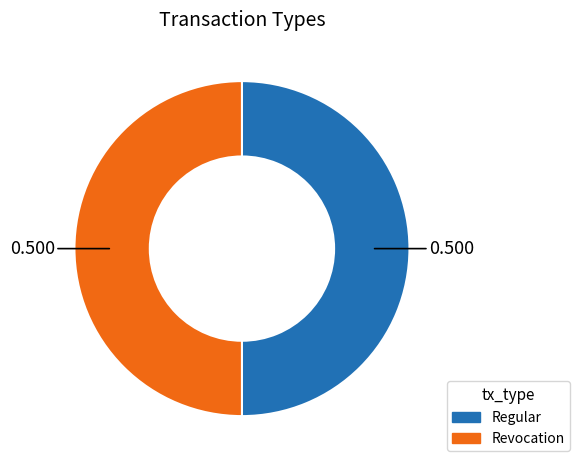

How many segments does this pie chart have?

2